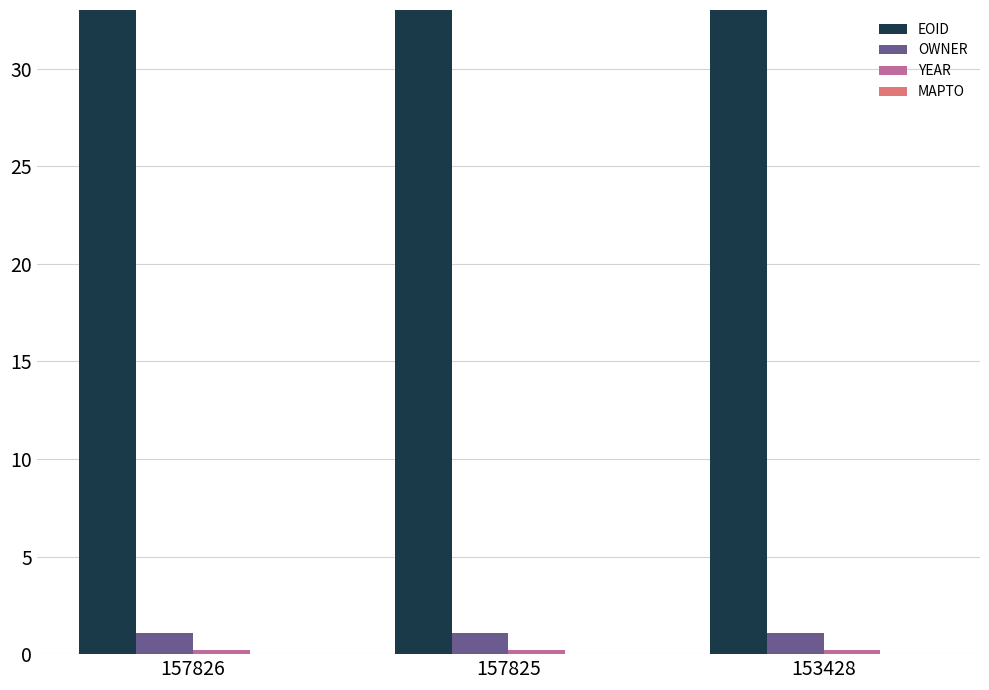

Reading left to right, extract all data points from this chart.

EOID: 33.9	40.9	75.7
OWNER: 1.1	1.1	1.1
YEAR: 0.2	0.2	0.2
MAPTO: 0.0	0.0	0.0